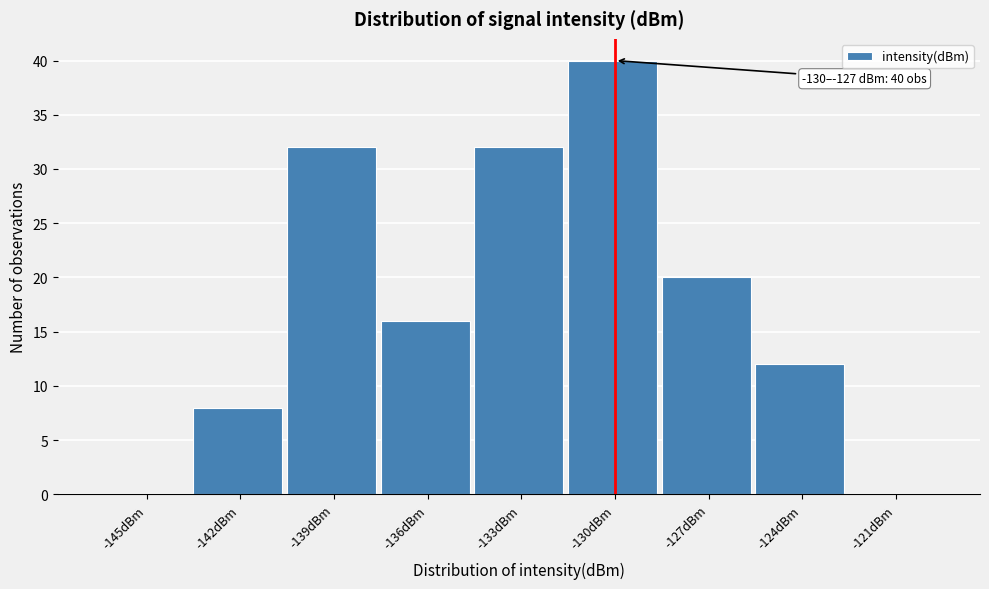

Reading right to left, what are all the values shown in this chart?

-121dBm=0	-124dBm=12	-127dBm=20	-130dBm=40	-133dBm=32	-136dBm=16	-139dBm=32	-142dBm=8	-145dBm=0